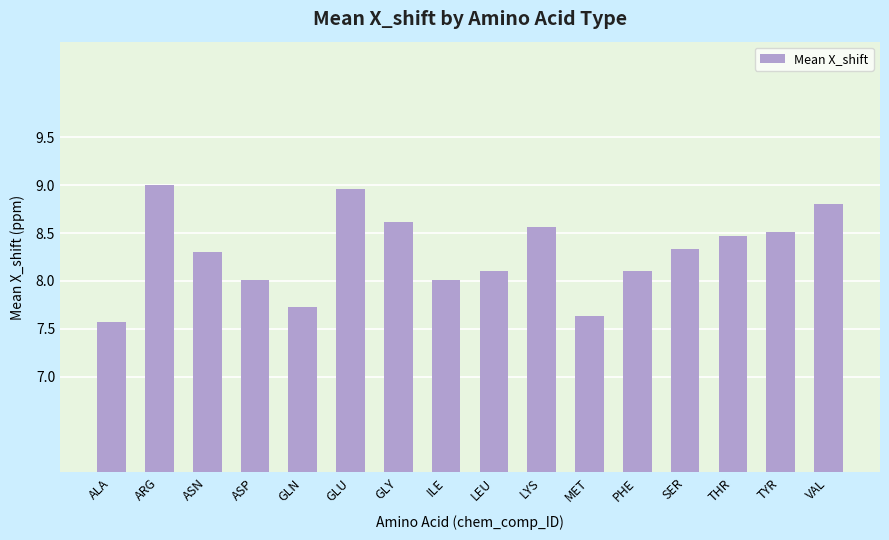

What is the average value?

8.3